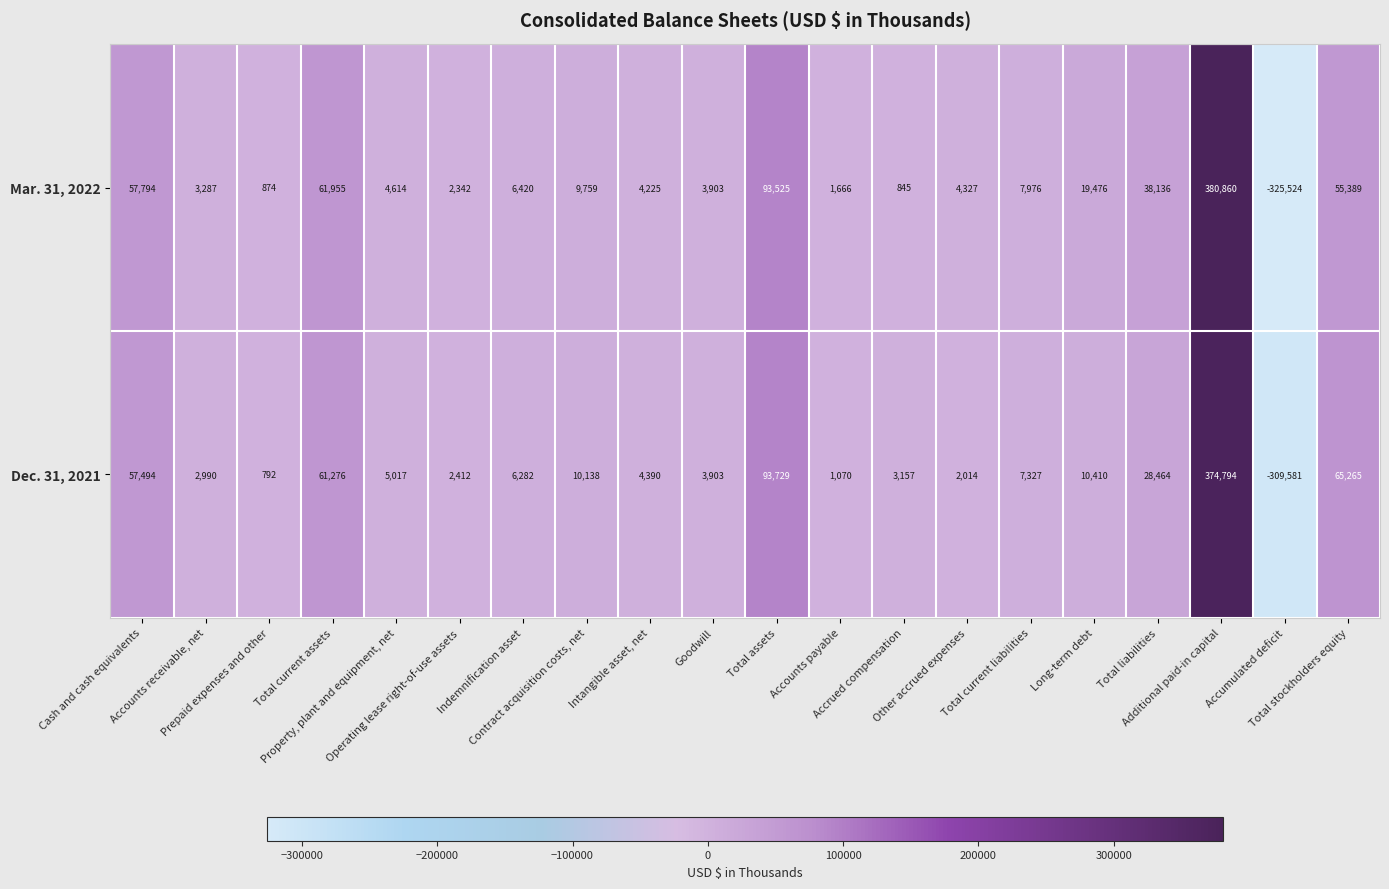

What is the difference between the maximum and minimum values in the Dec. 31, 2021 series?

684375